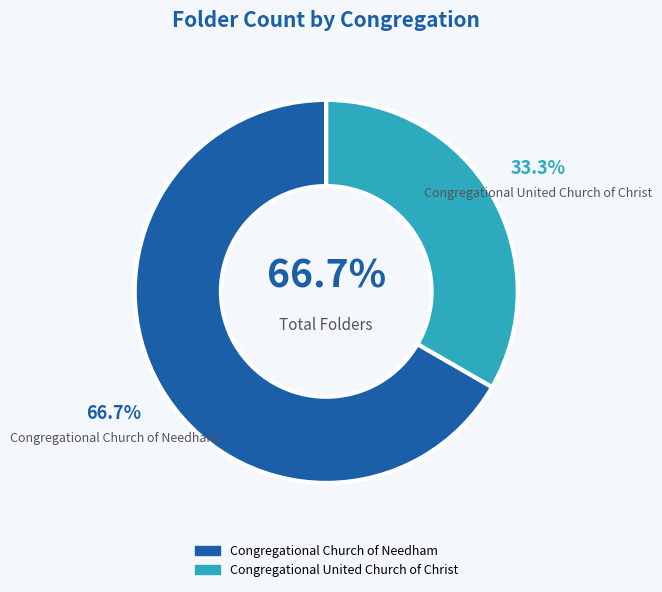

To the nearest percent, what portion does Congregational Church of Needham represent?

67%